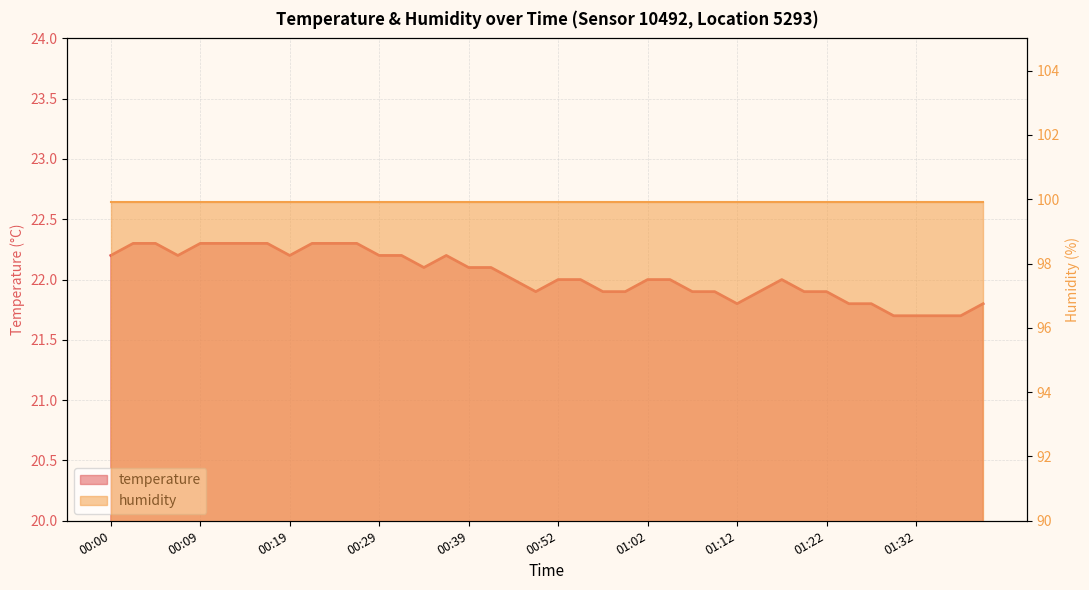

Reading right to left, transcribe all the data shown in this chart.

21.8	21.7	21.7	21.7	21.7	21.8	21.8	21.9	21.9	22.0	21.9	21.8	21.9	21.9	22.0	22.0	21.9	21.9	22.0	22.0	21.9	22.0	22.1	22.1	22.2	22.1	22.2	22.2	22.3	22.3	22.3	22.2	22.3	22.3	22.3	22.3	22.2	22.3	22.3	22.2